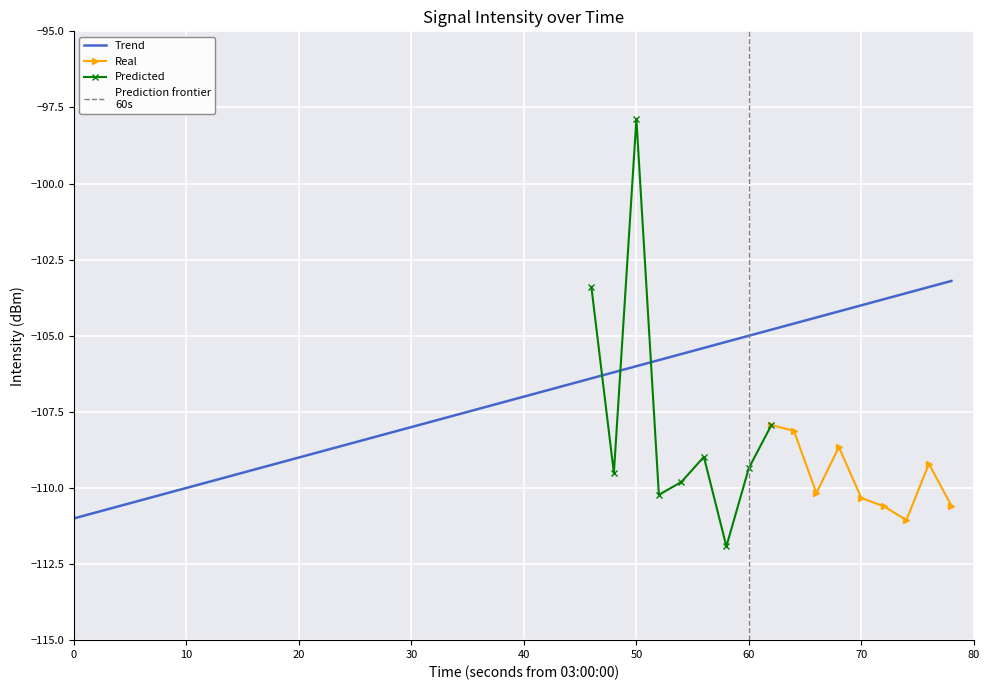

What is the lowest value of the Trend series?

-111.0